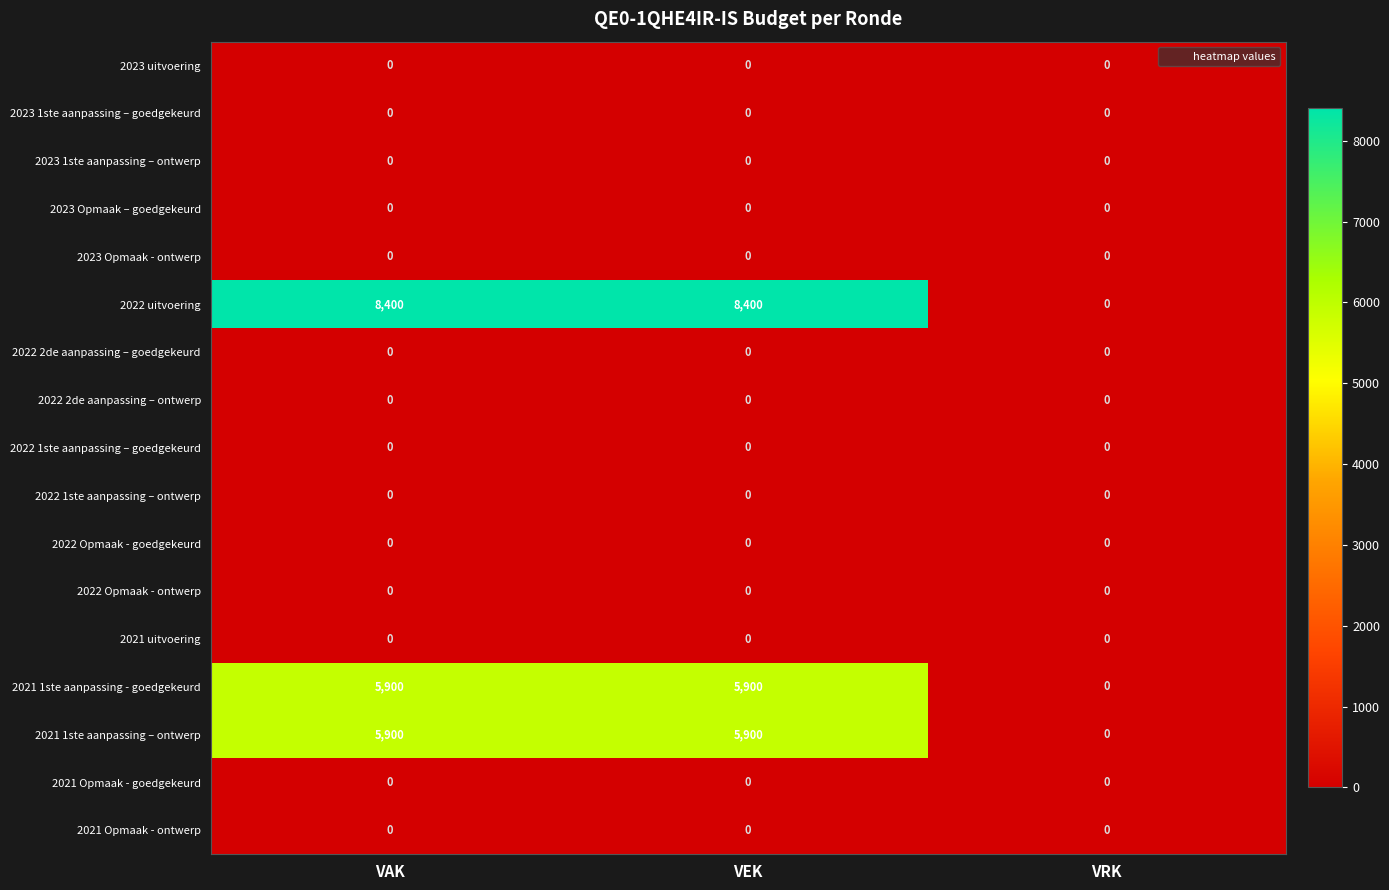

Between VAK and VRK, which series saw the biggest shift?

2022 uitvoering